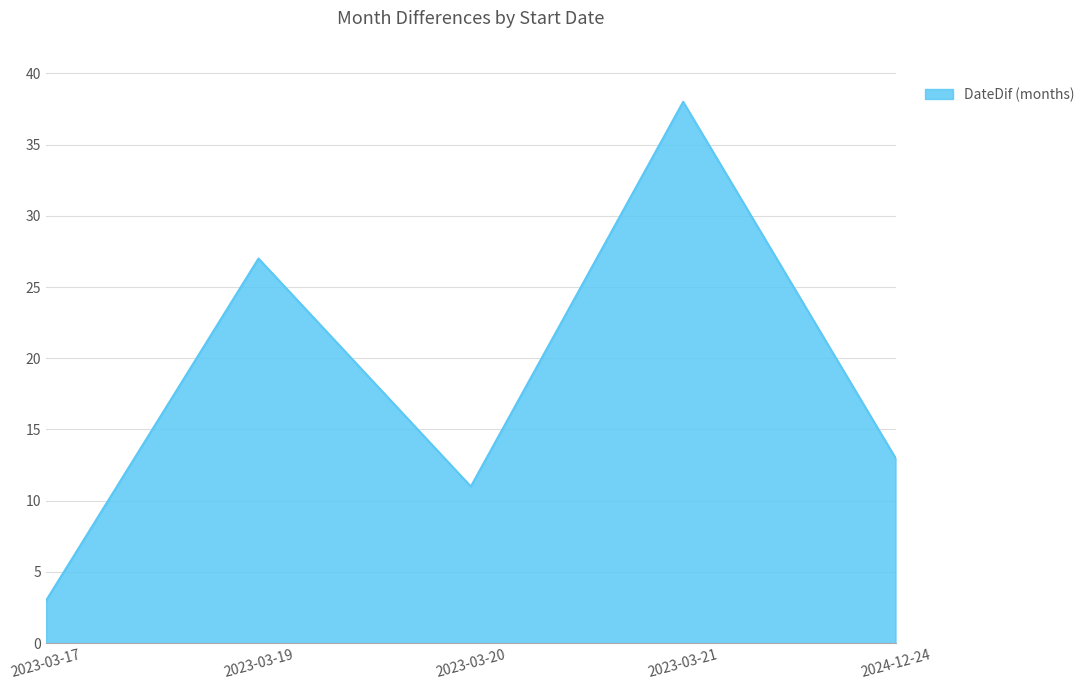

Is it true that the value at 2023-03-17 is 5?

False